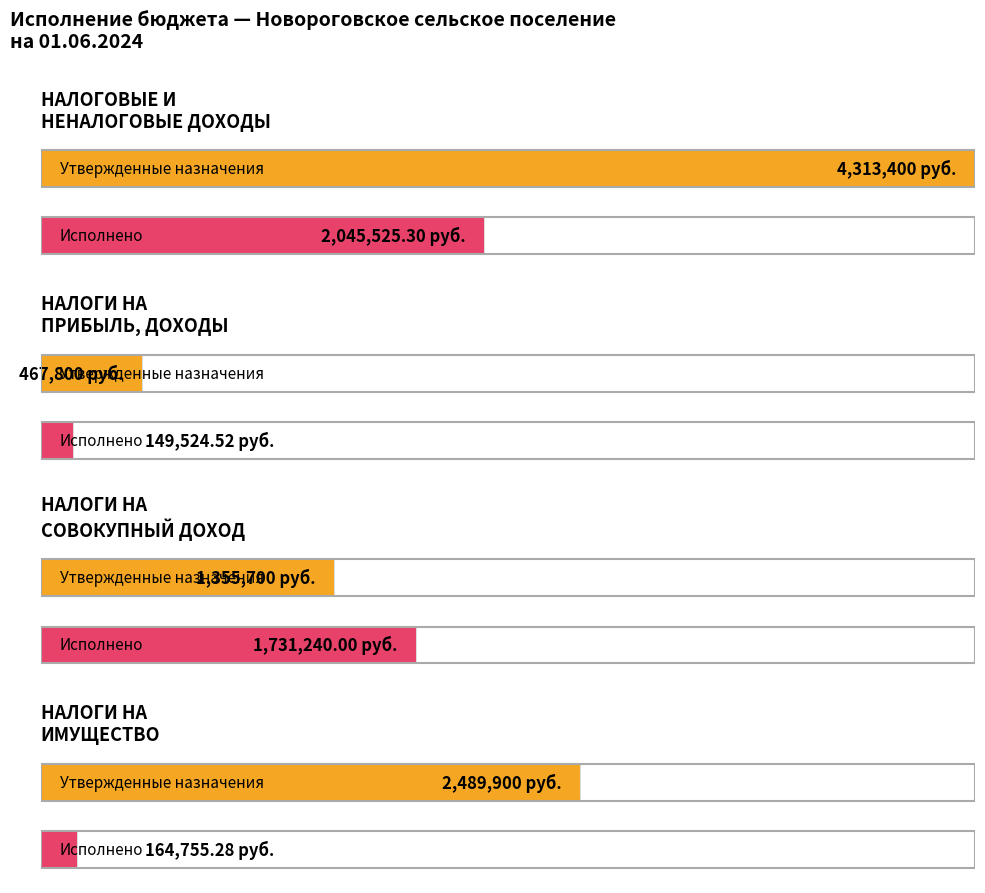

How many bars are there in total?

8